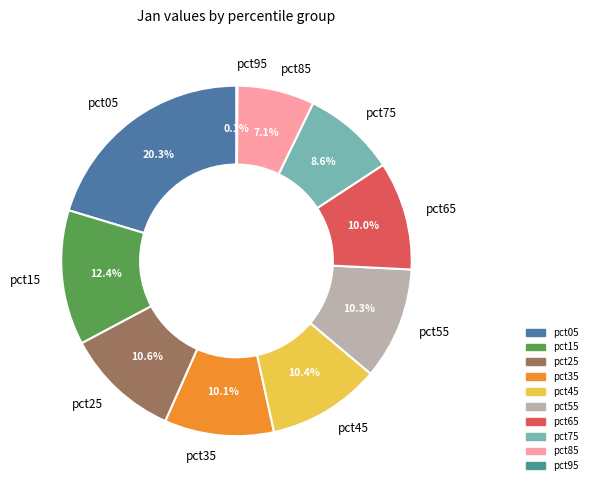

Does pct75 account for over 50% of the chart?

No